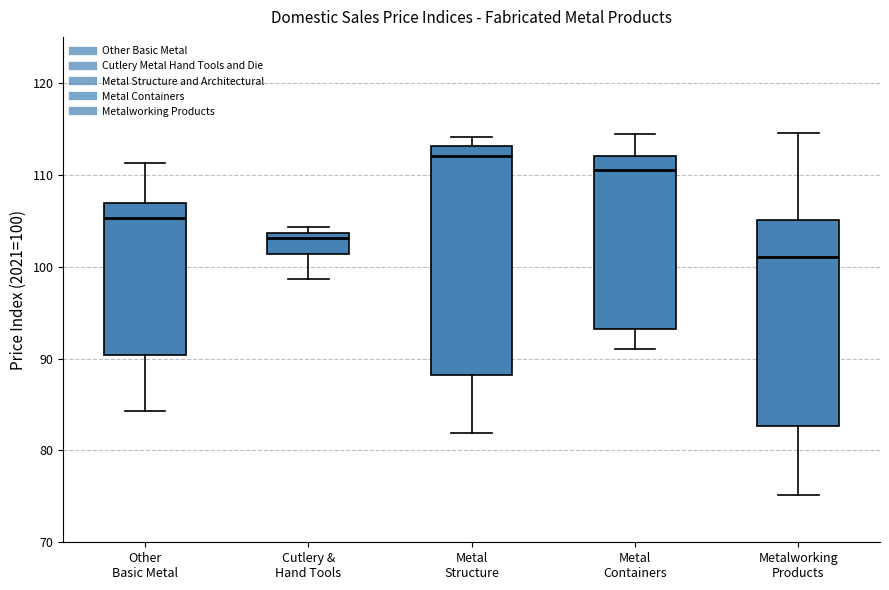

Which box is the tallest, from its lower edge to its upper edge?

Metal Structure